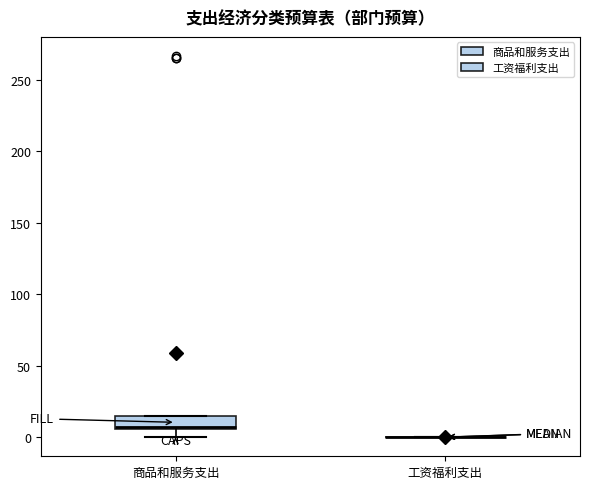

Where is the lower edge of the box for 商品和服务支出 on the y-axis? The values are not printed on the chart, so give them approximately, as read against the axis.

5